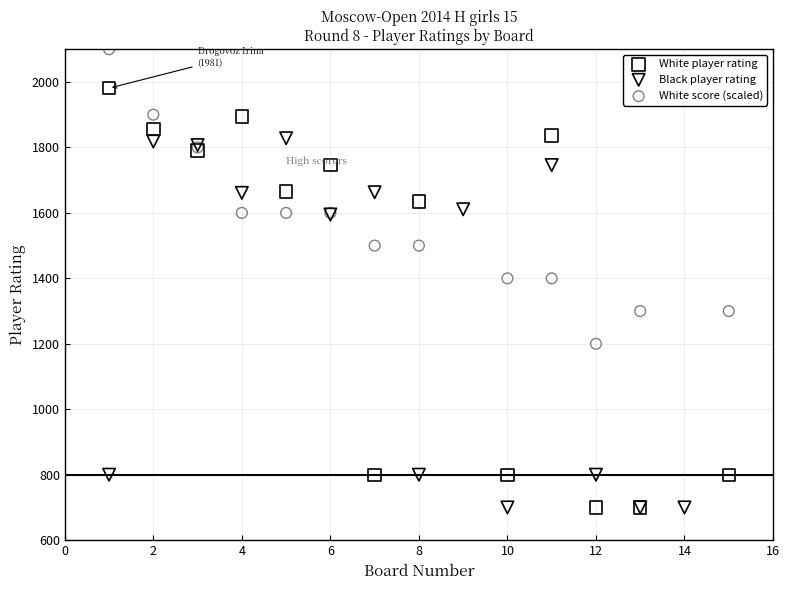

Which series contains the highest Y value?

White score (scaled)